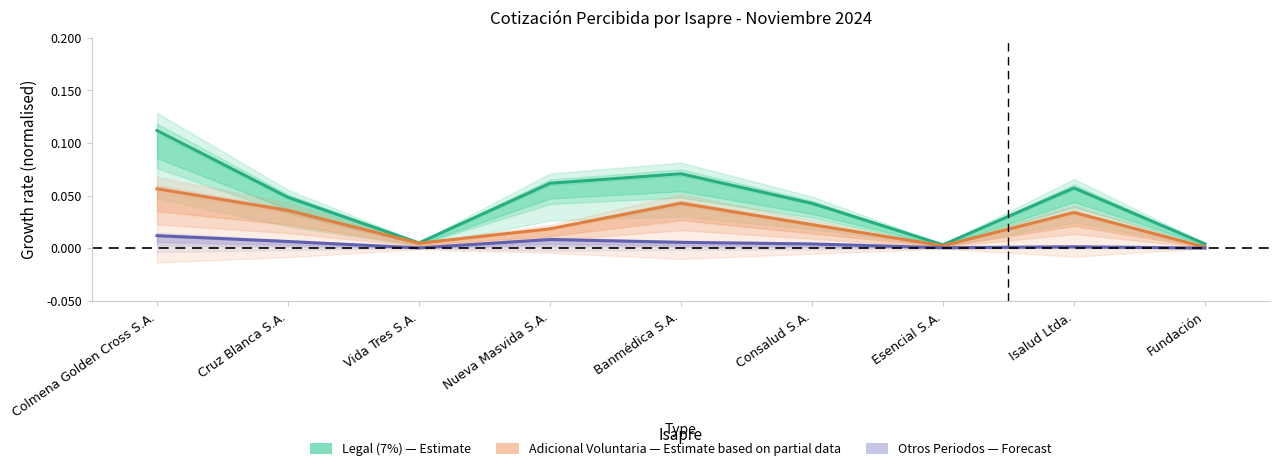

At Banmédica S.A., list the series in order from smallest to largest.

Otros Periodos, Adicional Voluntaria, Legal (7%)